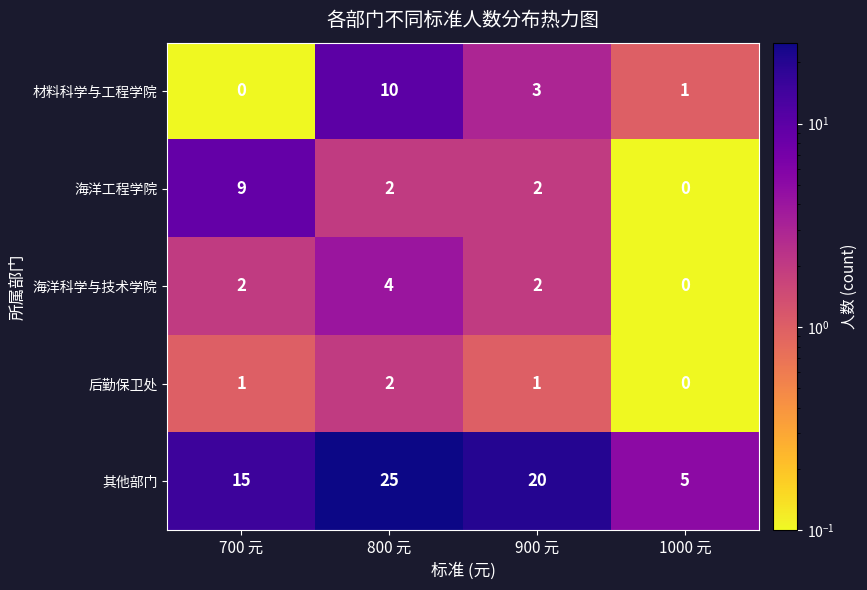

Which series has the widest spread of values?

其他部门